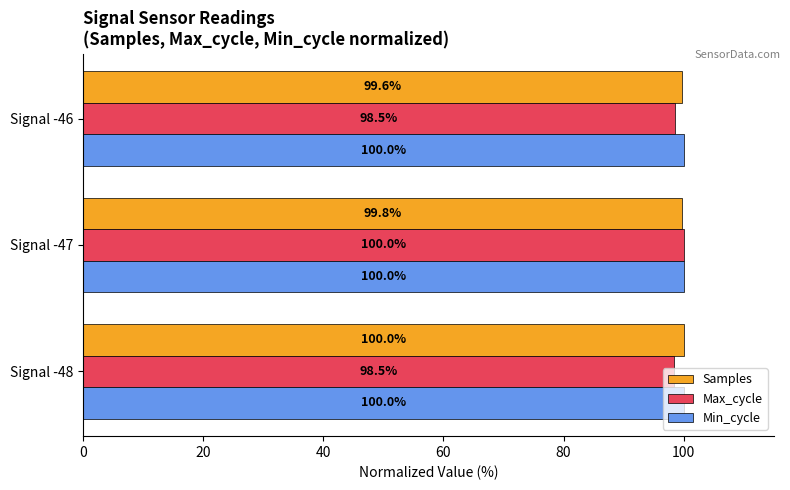

What is the approximate value of Samples at Signal -47?

99.8